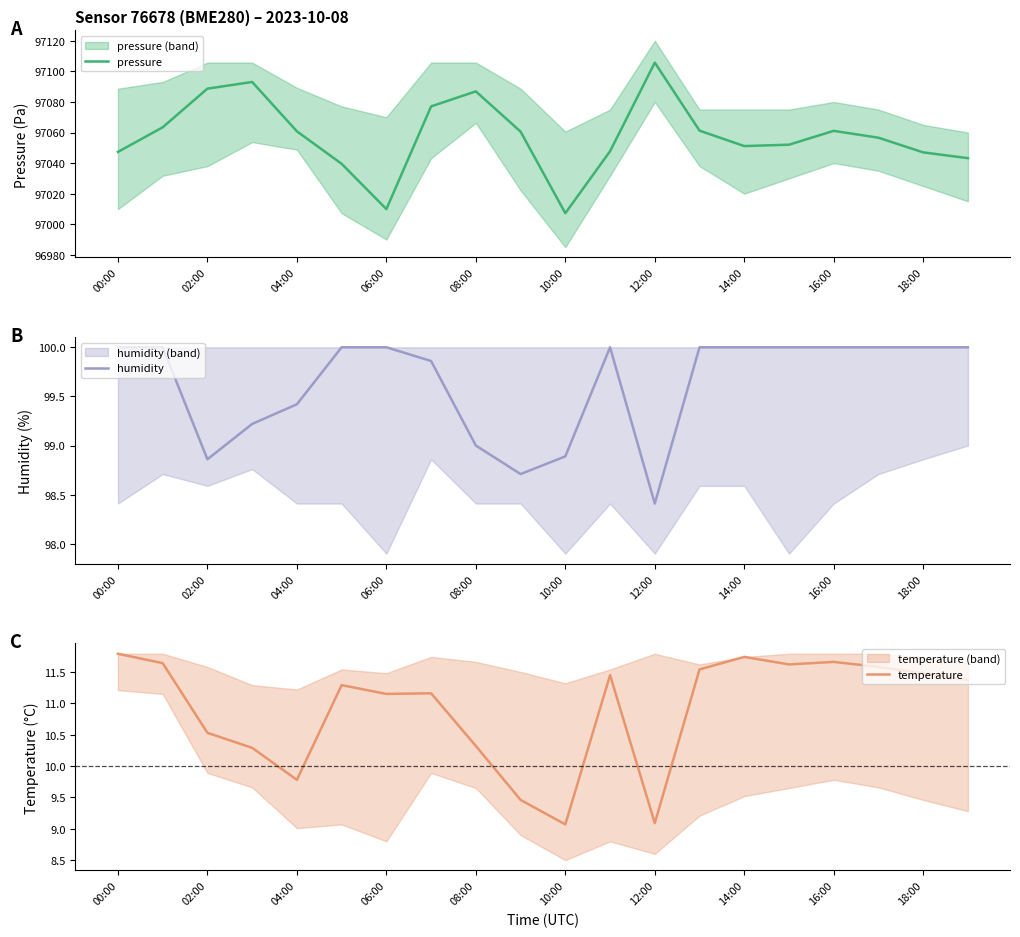

At how many categories does at least one series exceed 28001?

20